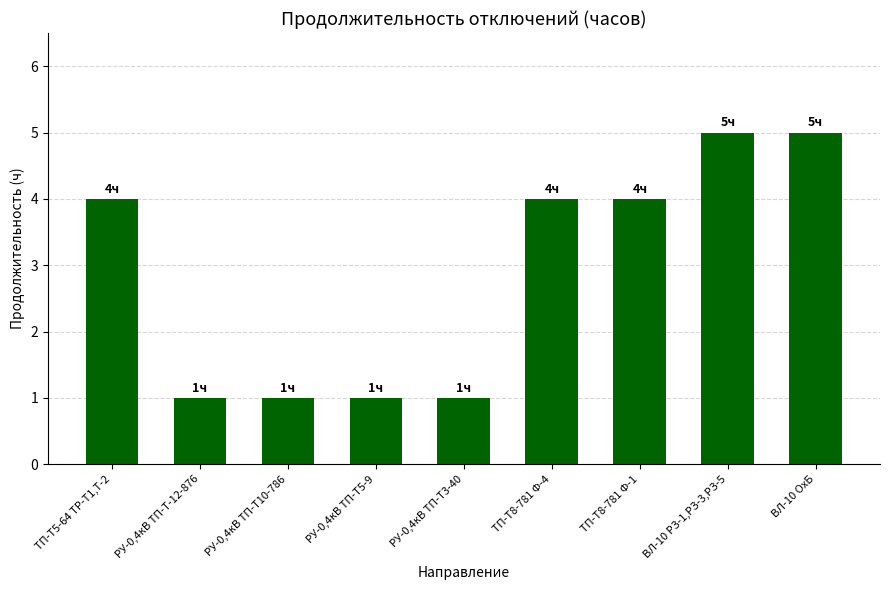

How many distinct data groups are displayed?

1